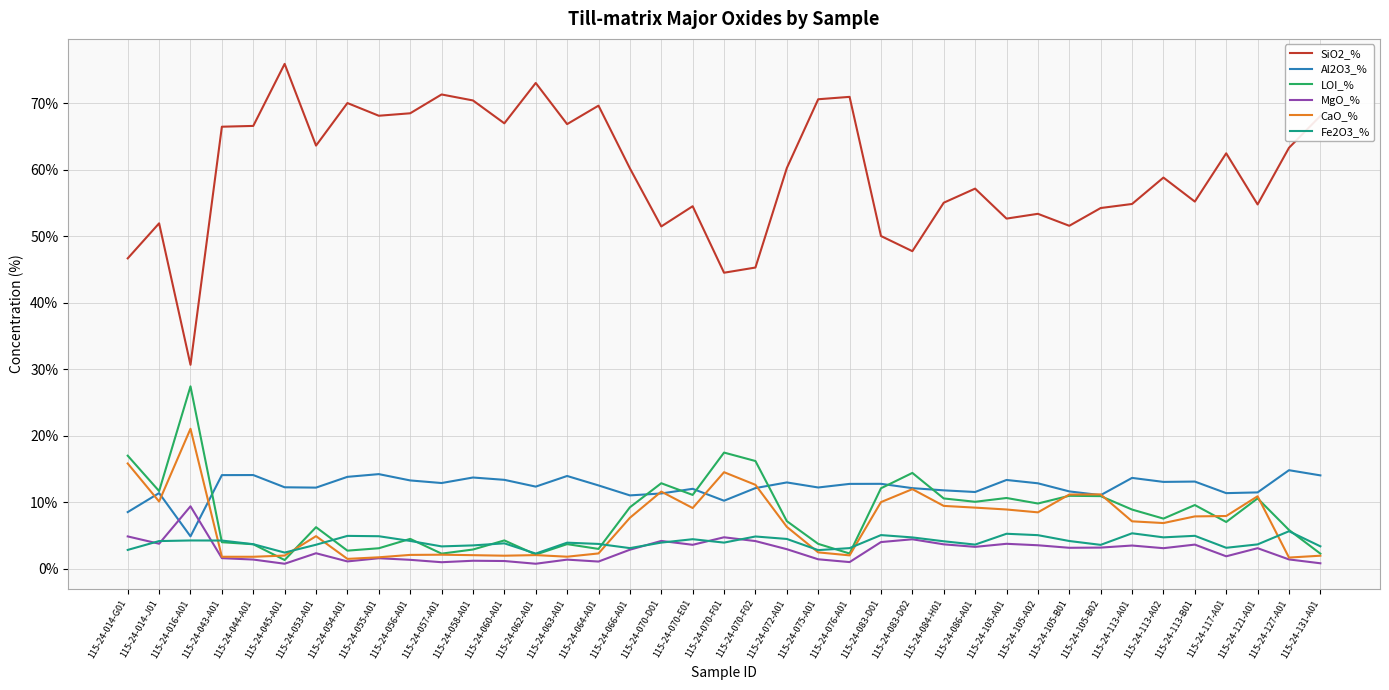

At which category does Al2O3_% reach its first local peak?

115-24-014-J01